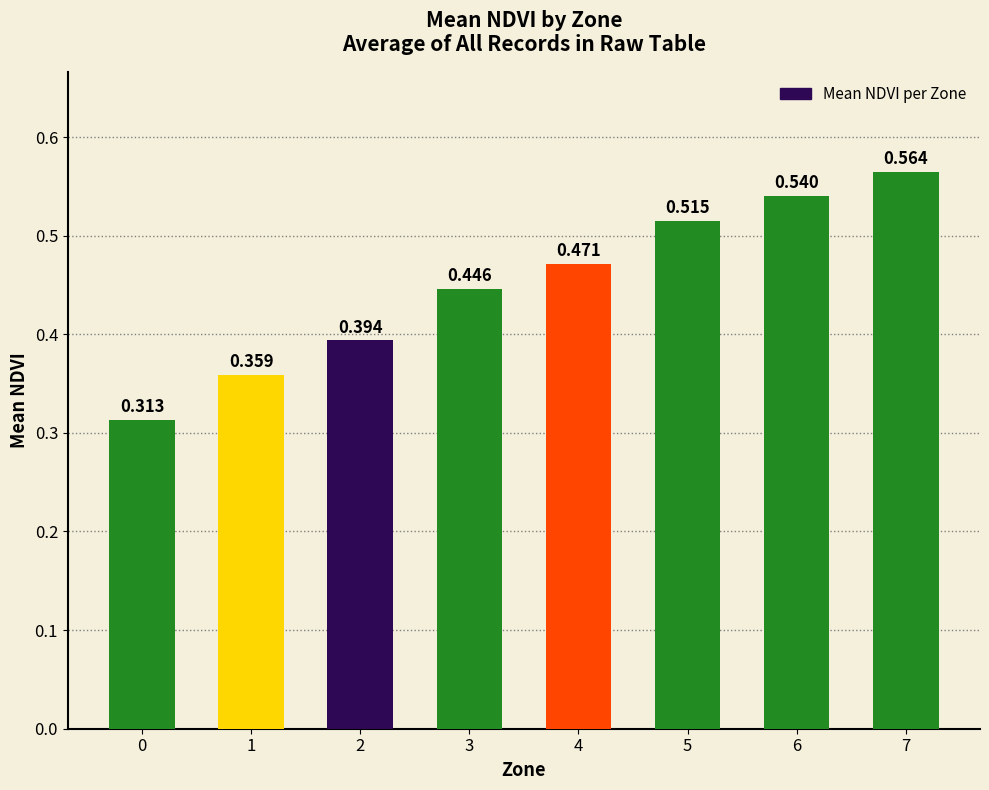

Does the chart contain any negative values?

No